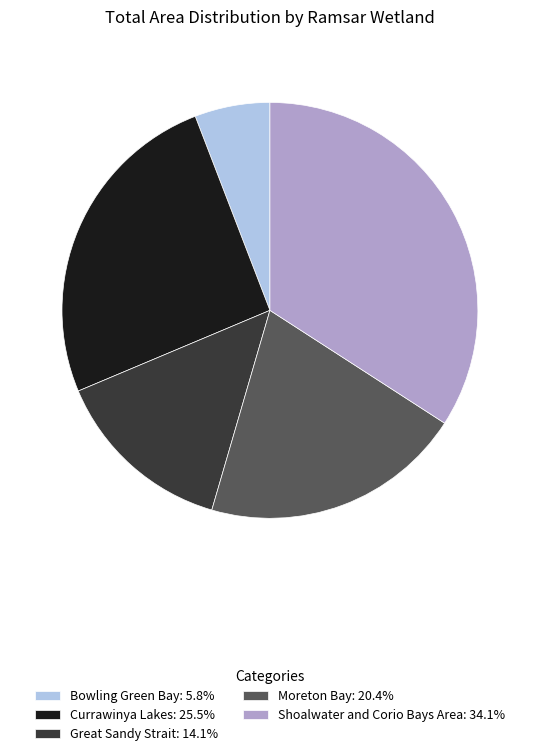

Is there any slice that represents more than half of the pie?

No